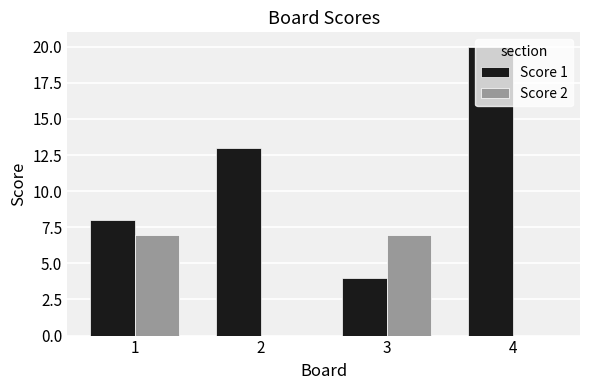

Does the chart contain stacked bars?

No